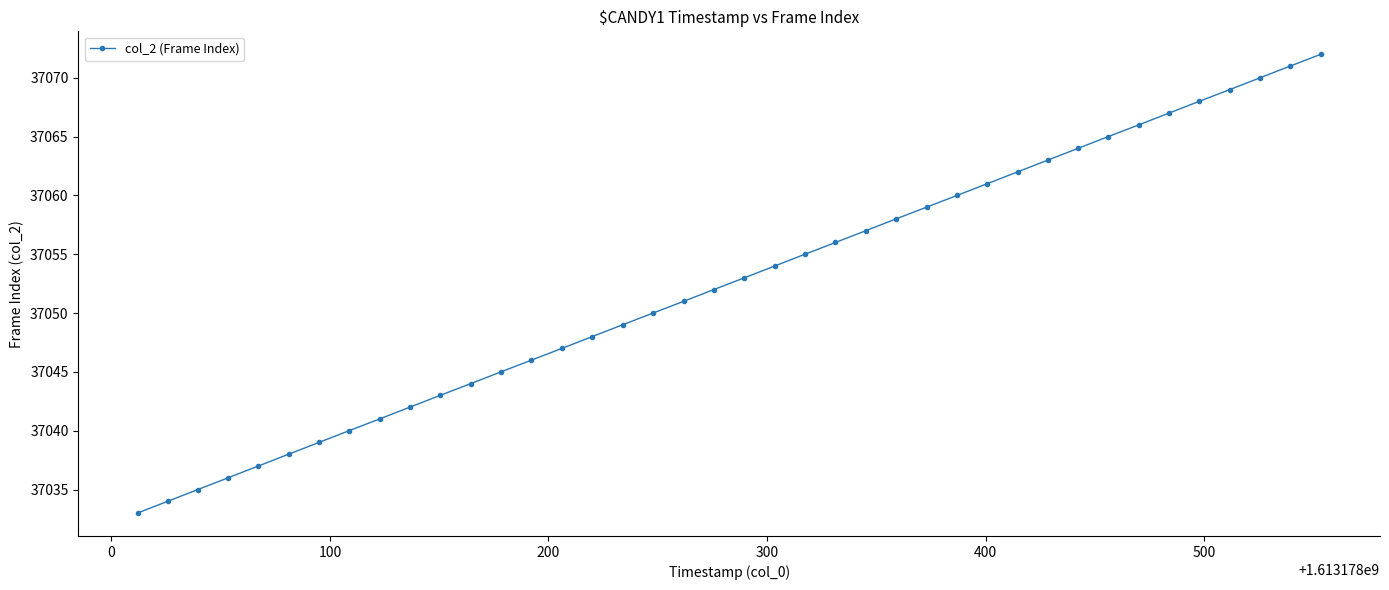

What is the difference between the second highest and second lowest values?

37